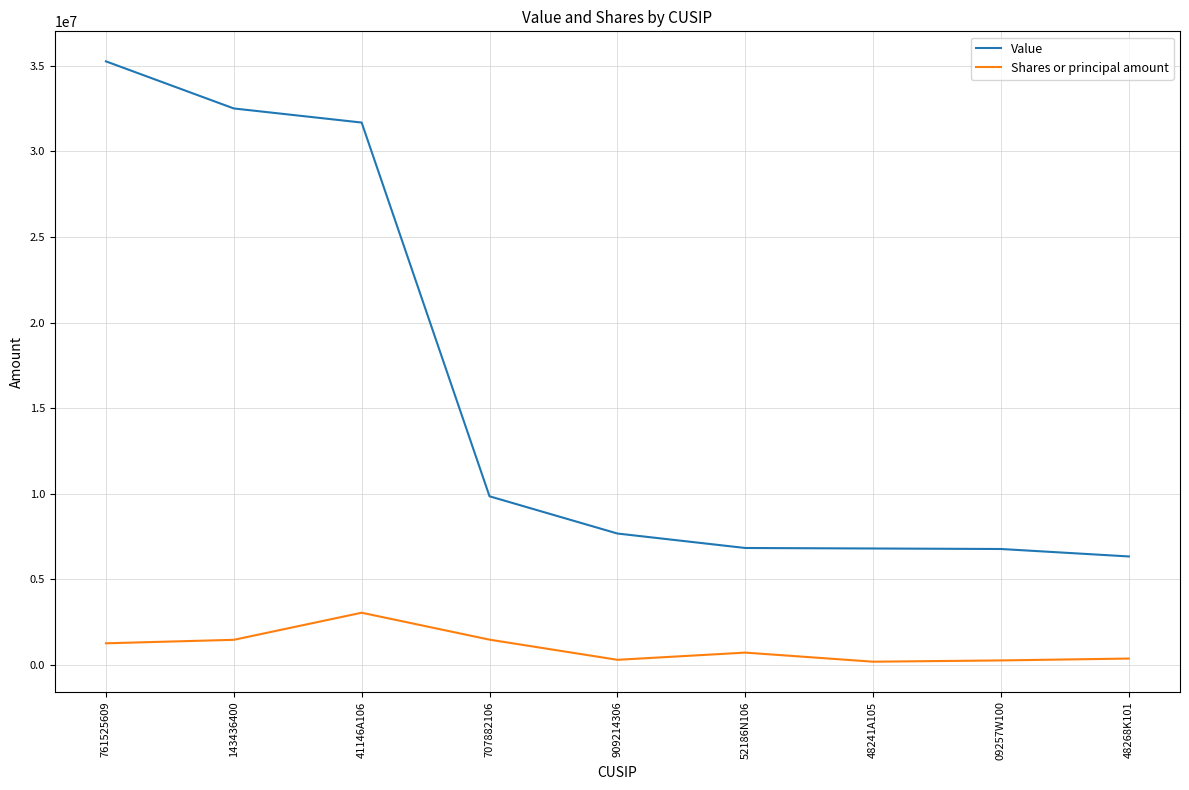

The value of Value at 761525609 is 35254000. True or false?

True